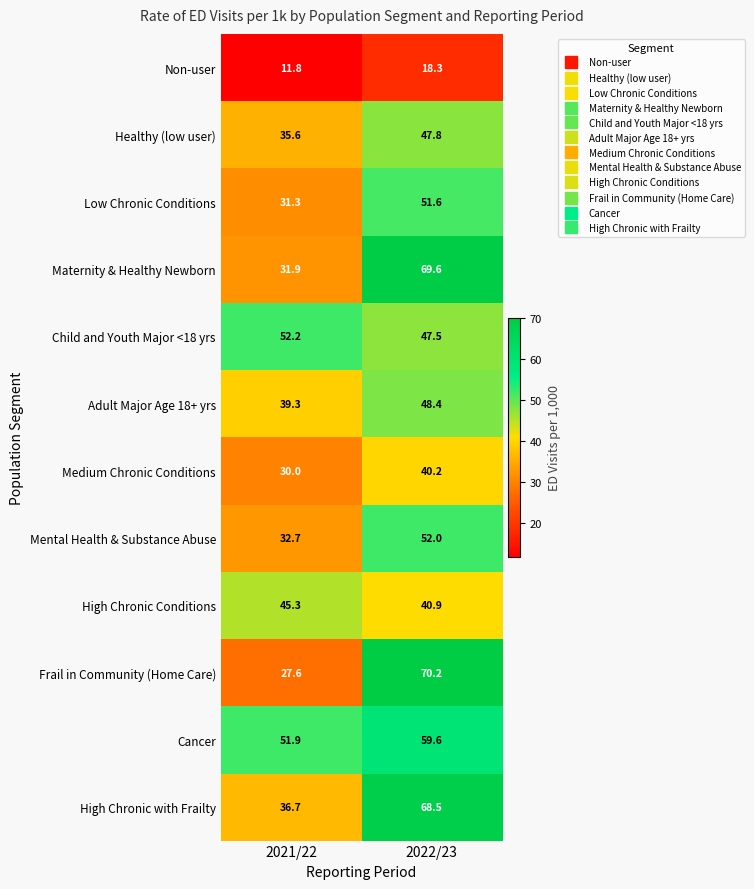

Which series changed the most between 2021/22 and 2022/23?

Frail in Community (Home Care)